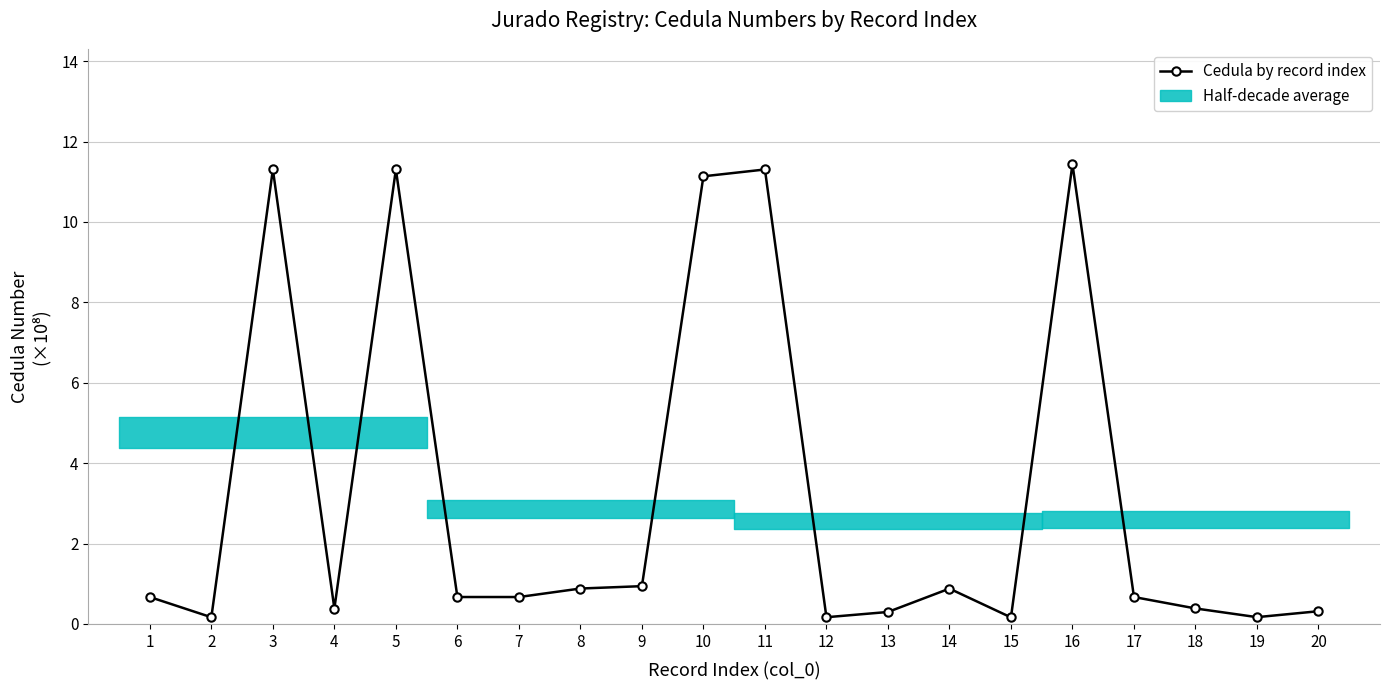

What is the maximum value shown in the chart?

11.4